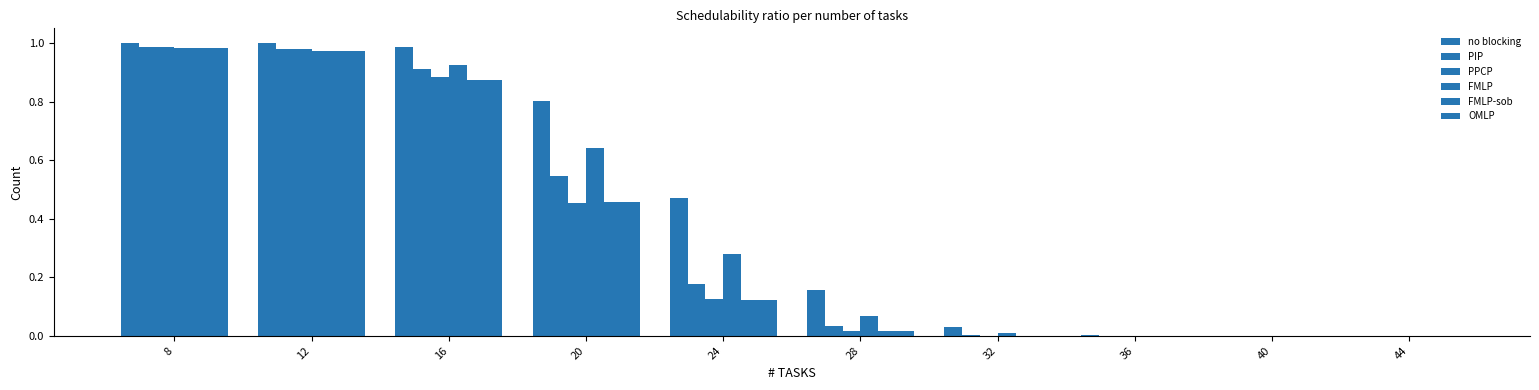

What is the average value of the OMLP series?

0.3